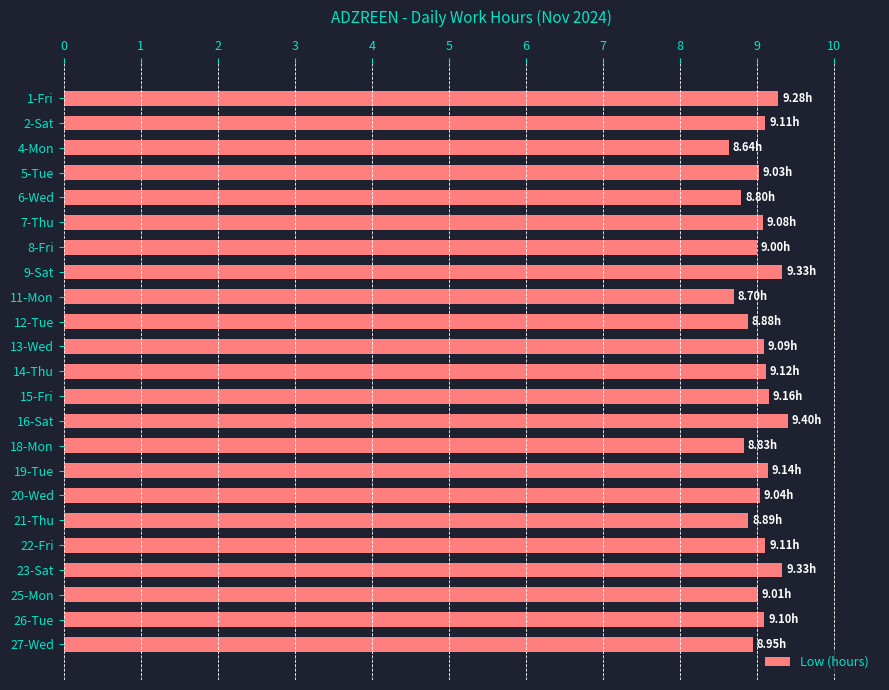

What is the average value?

9.0